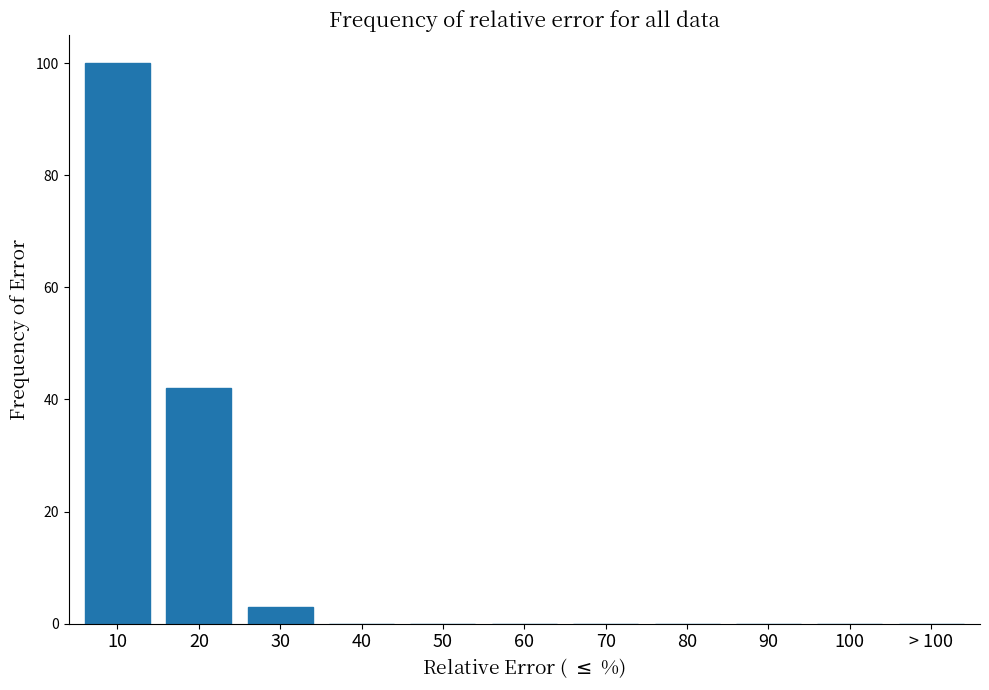

Reading left to right, list all the values displayed in this chart.

10=100	20=42	30=3	40=0	50=0	60=0	70=0	80=0	90=0	100=0	> 100=0